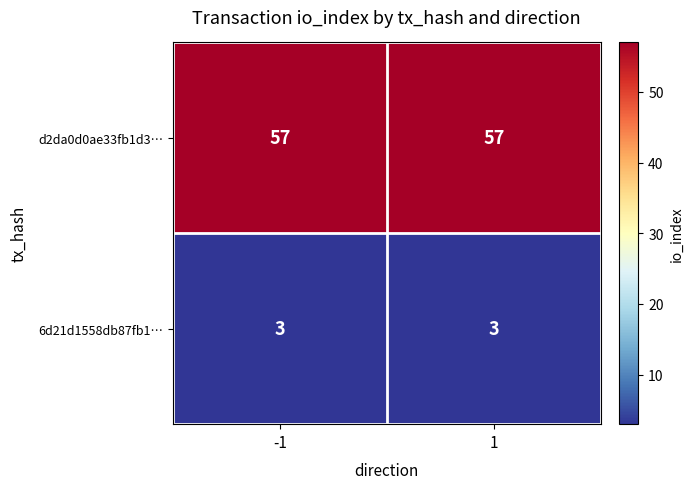

What is the sum of the d2da0d0ae33fb1d3… values at 1 and -1?

114